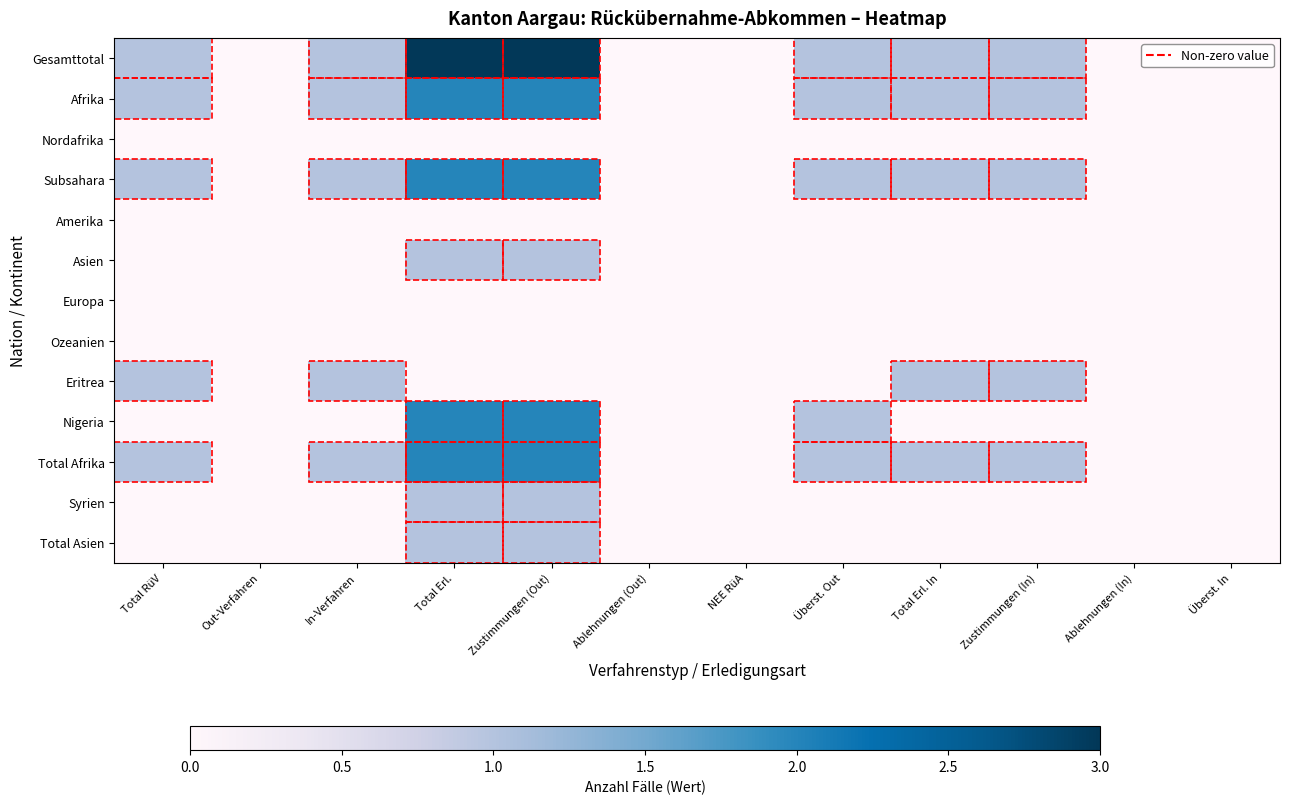

Reading left to right, list all the values displayed in this chart.

Gesamttotal: Total RüV=1	Out-Verfahren=0	In-Verfahren=1	Total Erl.=3	Zustimmungen (Out)=3	Ablehnungen (Out)=0	NEE RüA=0	Überst. Out=1	Total Erl. In=1	Zustimmungen (In)=1	Ablehnungen (In)=0	Überst. In=0
Afrika: Total RüV=1	Out-Verfahren=0	In-Verfahren=1	Total Erl.=2	Zustimmungen (Out)=2	Ablehnungen (Out)=0	NEE RüA=0	Überst. Out=1	Total Erl. In=1	Zustimmungen (In)=1	Ablehnungen (In)=0	Überst. In=0
Nordafrika: Total RüV=0	Out-Verfahren=0	In-Verfahren=0	Total Erl.=0	Zustimmungen (Out)=0	Ablehnungen (Out)=0	NEE RüA=0	Überst. Out=0	Total Erl. In=0	Zustimmungen (In)=0	Ablehnungen (In)=0	Überst. In=0
Subsahara: Total RüV=1	Out-Verfahren=0	In-Verfahren=1	Total Erl.=2	Zustimmungen (Out)=2	Ablehnungen (Out)=0	NEE RüA=0	Überst. Out=1	Total Erl. In=1	Zustimmungen (In)=1	Ablehnungen (In)=0	Überst. In=0
Amerika: Total RüV=0	Out-Verfahren=0	In-Verfahren=0	Total Erl.=0	Zustimmungen (Out)=0	Ablehnungen (Out)=0	NEE RüA=0	Überst. Out=0	Total Erl. In=0	Zustimmungen (In)=0	Ablehnungen (In)=0	Überst. In=0
Asien: Total RüV=0	Out-Verfahren=0	In-Verfahren=0	Total Erl.=1	Zustimmungen (Out)=1	Ablehnungen (Out)=0	NEE RüA=0	Überst. Out=0	Total Erl. In=0	Zustimmungen (In)=0	Ablehnungen (In)=0	Überst. In=0
Europa: Total RüV=0	Out-Verfahren=0	In-Verfahren=0	Total Erl.=0	Zustimmungen (Out)=0	Ablehnungen (Out)=0	NEE RüA=0	Überst. Out=0	Total Erl. In=0	Zustimmungen (In)=0	Ablehnungen (In)=0	Überst. In=0
Ozeanien: Total RüV=0	Out-Verfahren=0	In-Verfahren=0	Total Erl.=0	Zustimmungen (Out)=0	Ablehnungen (Out)=0	NEE RüA=0	Überst. Out=0	Total Erl. In=0	Zustimmungen (In)=0	Ablehnungen (In)=0	Überst. In=0
Eritrea: Total RüV=1	Out-Verfahren=0	In-Verfahren=1	Total Erl.=0	Zustimmungen (Out)=0	Ablehnungen (Out)=0	NEE RüA=0	Überst. Out=0	Total Erl. In=1	Zustimmungen (In)=1	Ablehnungen (In)=0	Überst. In=0
Nigeria: Total RüV=0	Out-Verfahren=0	In-Verfahren=0	Total Erl.=2	Zustimmungen (Out)=2	Ablehnungen (Out)=0	NEE RüA=0	Überst. Out=1	Total Erl. In=0	Zustimmungen (In)=0	Ablehnungen (In)=0	Überst. In=0
Total Afrika: Total RüV=1	Out-Verfahren=0	In-Verfahren=1	Total Erl.=2	Zustimmungen (Out)=2	Ablehnungen (Out)=0	NEE RüA=0	Überst. Out=1	Total Erl. In=1	Zustimmungen (In)=1	Ablehnungen (In)=0	Überst. In=0
Syrien: Total RüV=0	Out-Verfahren=0	In-Verfahren=0	Total Erl.=1	Zustimmungen (Out)=1	Ablehnungen (Out)=0	NEE RüA=0	Überst. Out=0	Total Erl. In=0	Zustimmungen (In)=0	Ablehnungen (In)=0	Überst. In=0
Total Asien: Total RüV=0	Out-Verfahren=0	In-Verfahren=0	Total Erl.=1	Zustimmungen (Out)=1	Ablehnungen (Out)=0	NEE RüA=0	Überst. Out=0	Total Erl. In=0	Zustimmungen (In)=0	Ablehnungen (In)=0	Überst. In=0